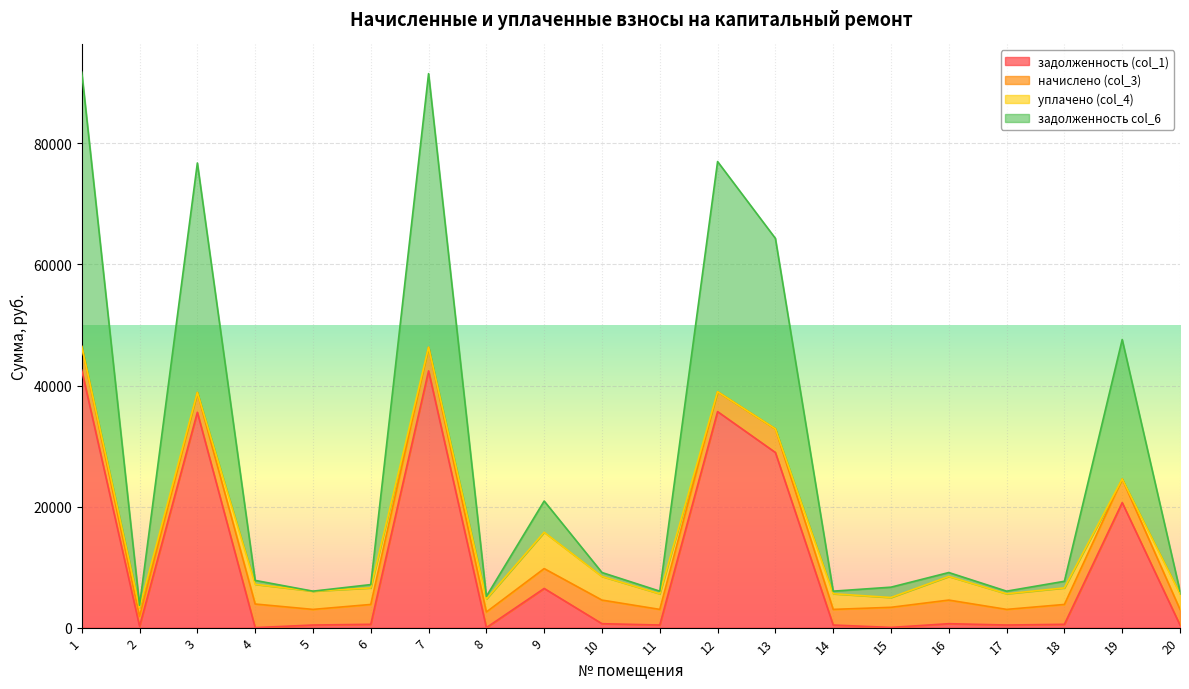

How many interior local peaks does the задолженность col_6 series have?

6